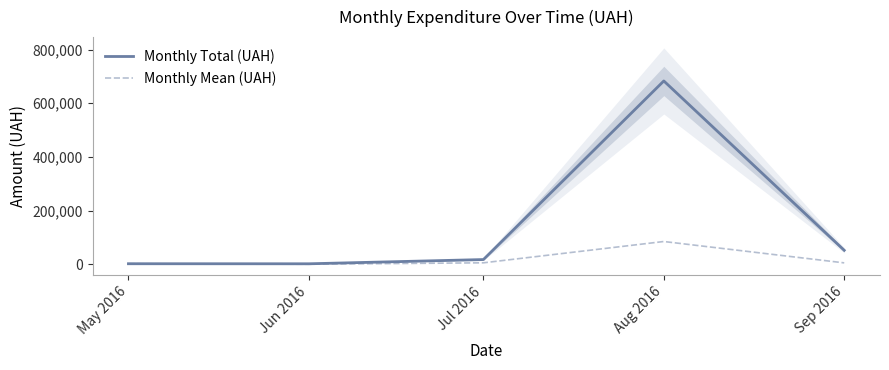

How many values in the Monthly Total (UAH) series are below 18218?

2